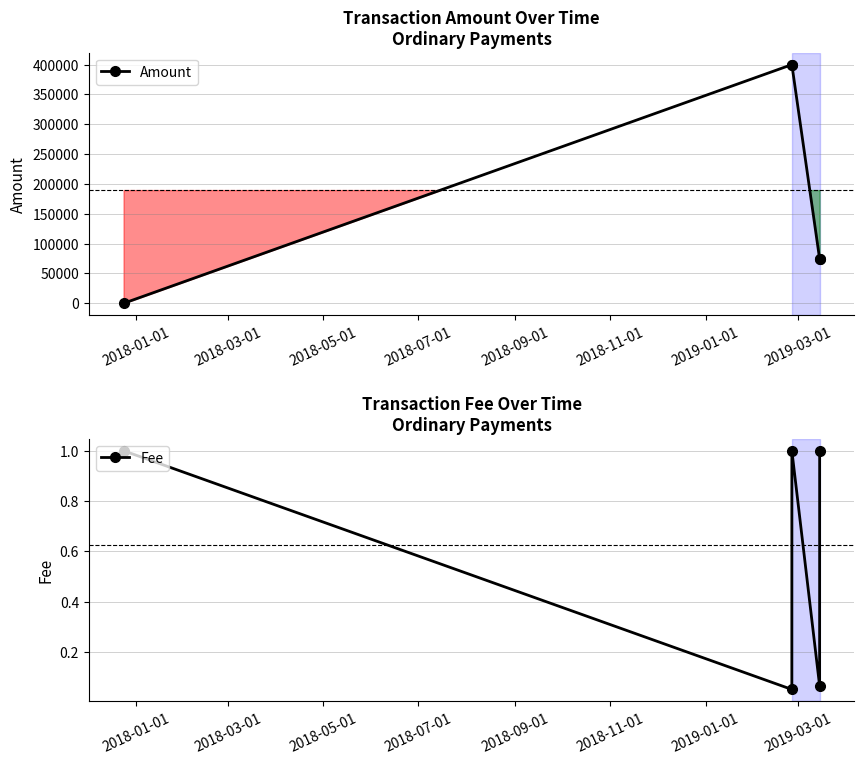

Which series has the largest total across all categories?

Amount